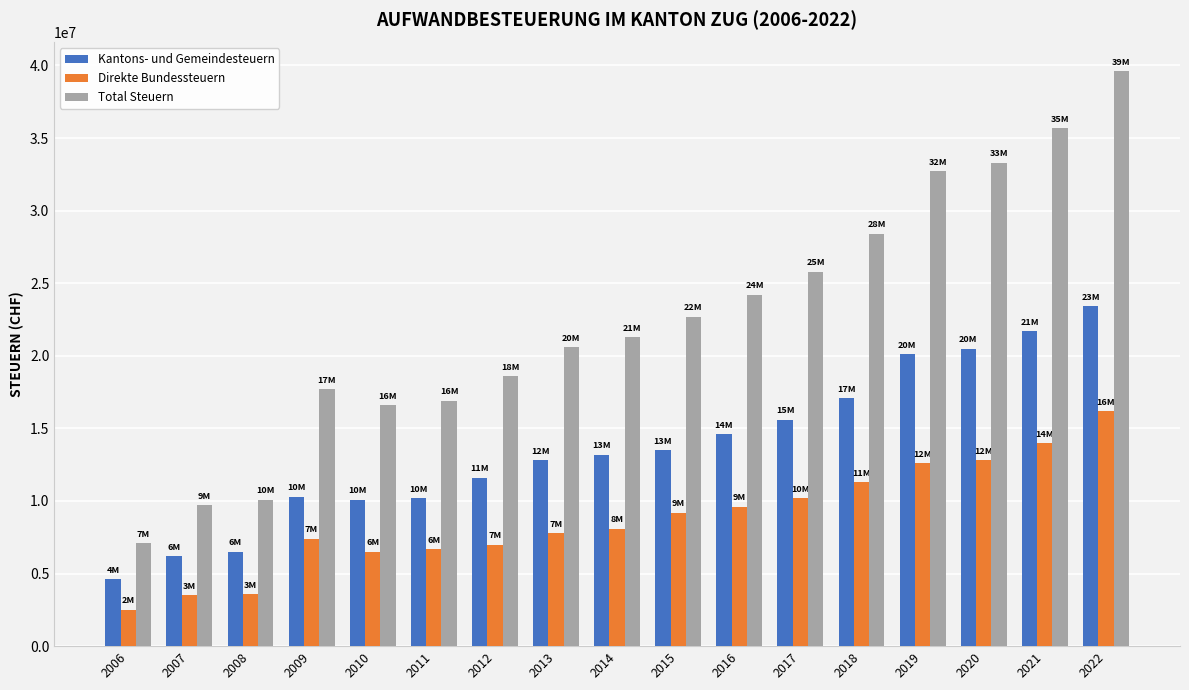

Read the Total Steuern value at 2010.

16600000